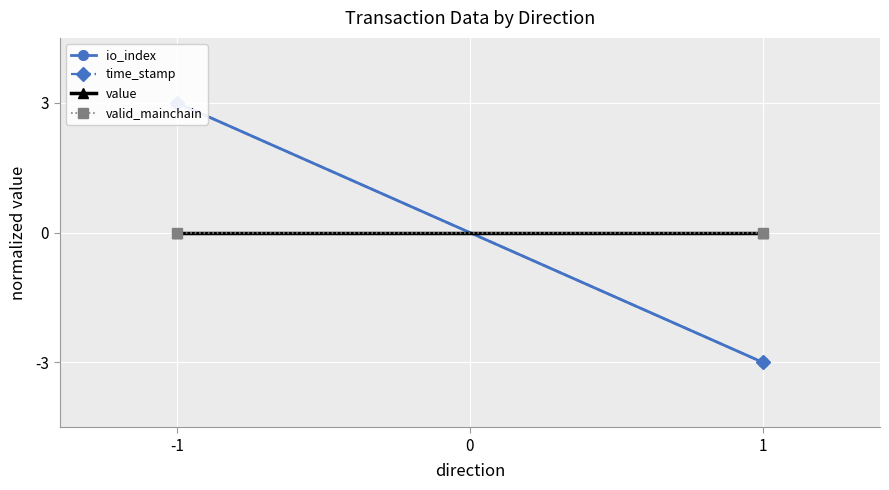

The io_index series shows 3 at -1. True or false?

True